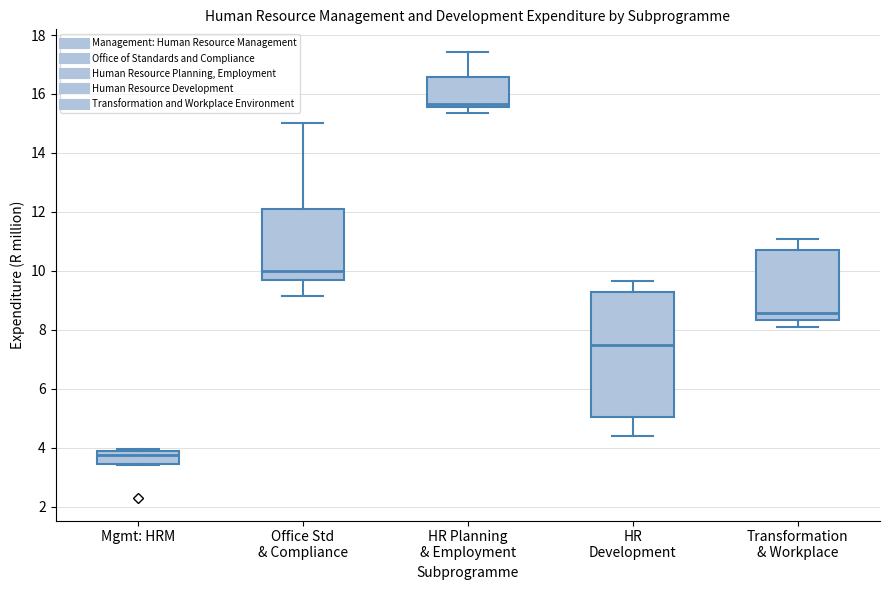

Which box has the highest median line?

HR Planning & Employment